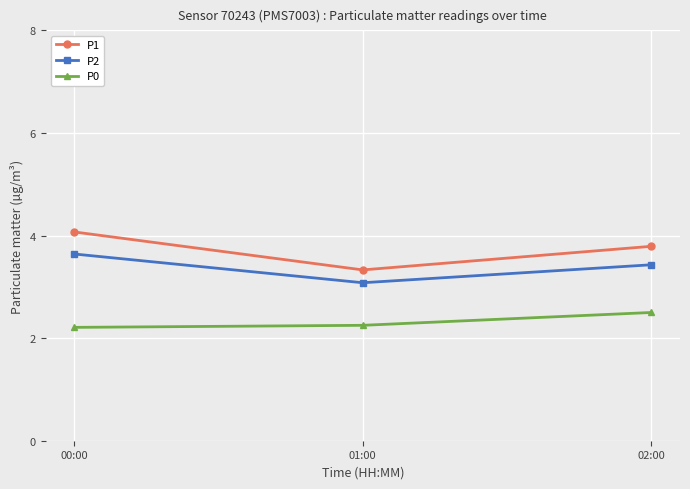

What is the sum of all P0 values?

7.0